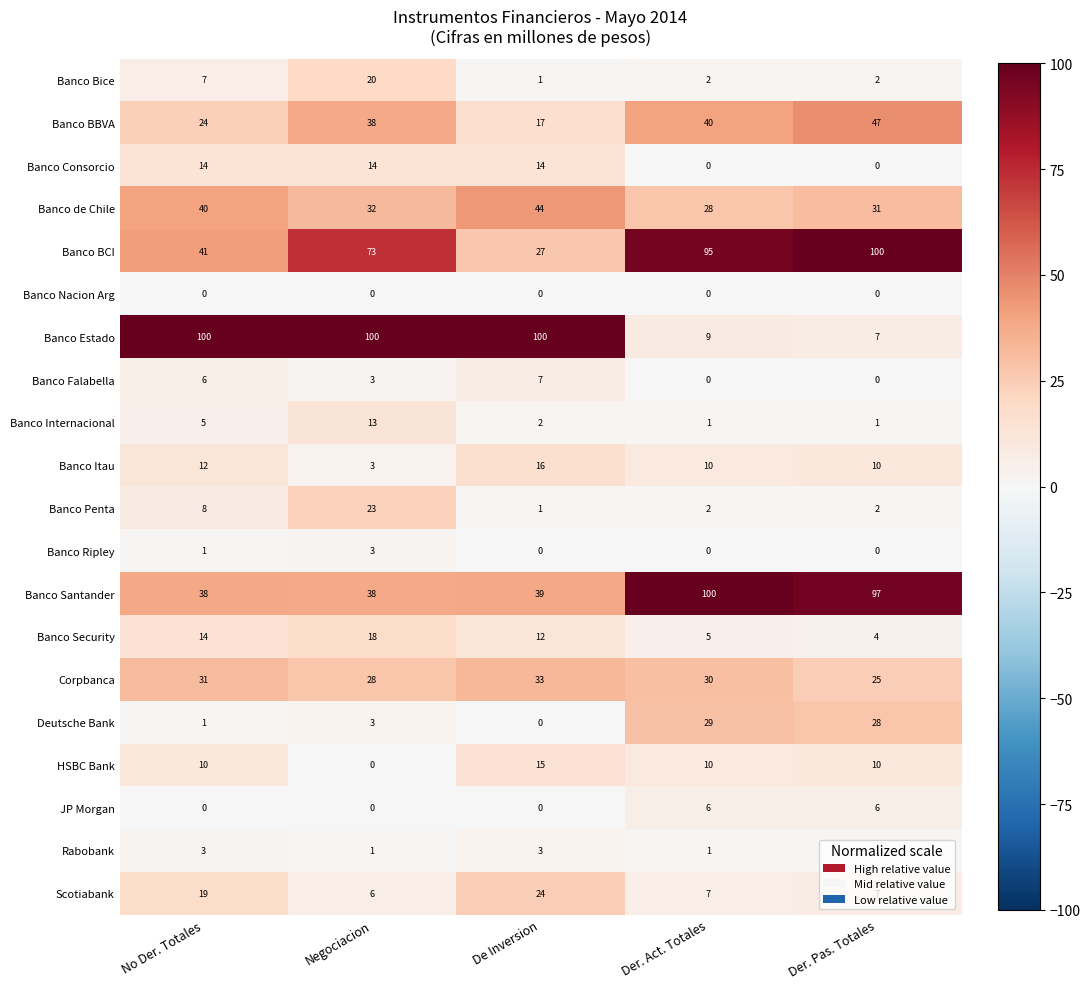

Between Der. Act. Totales and Der. Pas. Totales, which series saw the biggest shift?

Banco BBVA